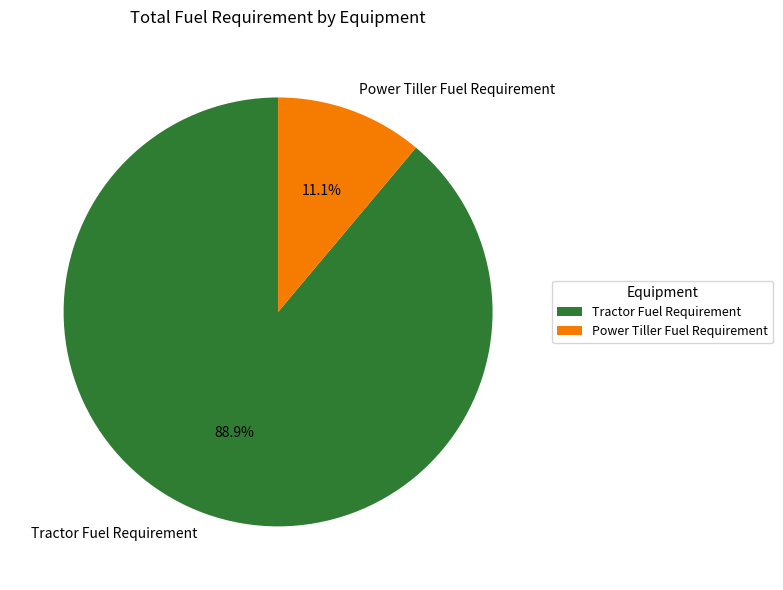

Does Tractor Fuel Requirement represent more than half of the total?

Yes